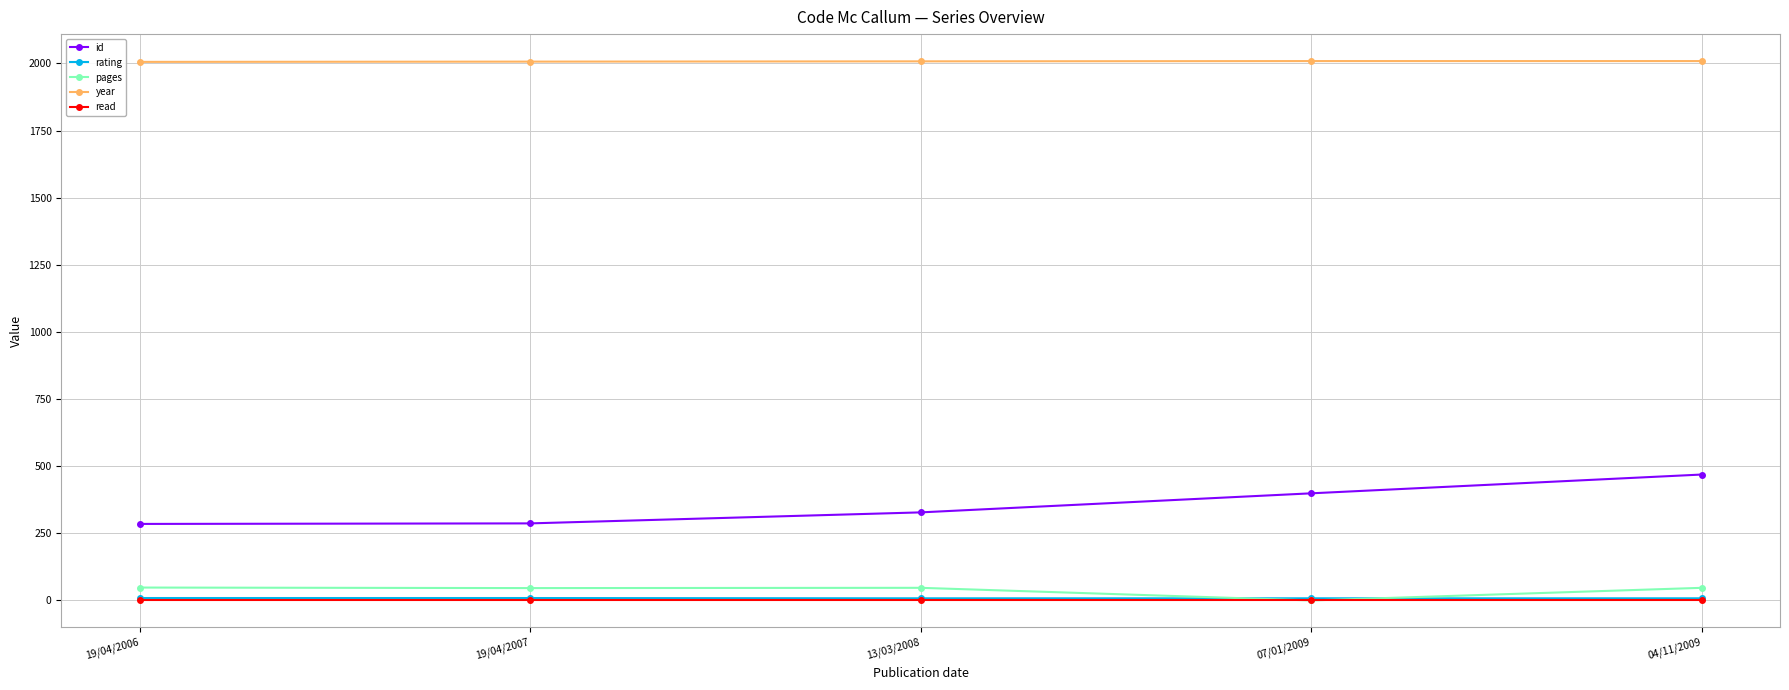

What is the spread (max minus min) of values at 04/11/2009?

2008